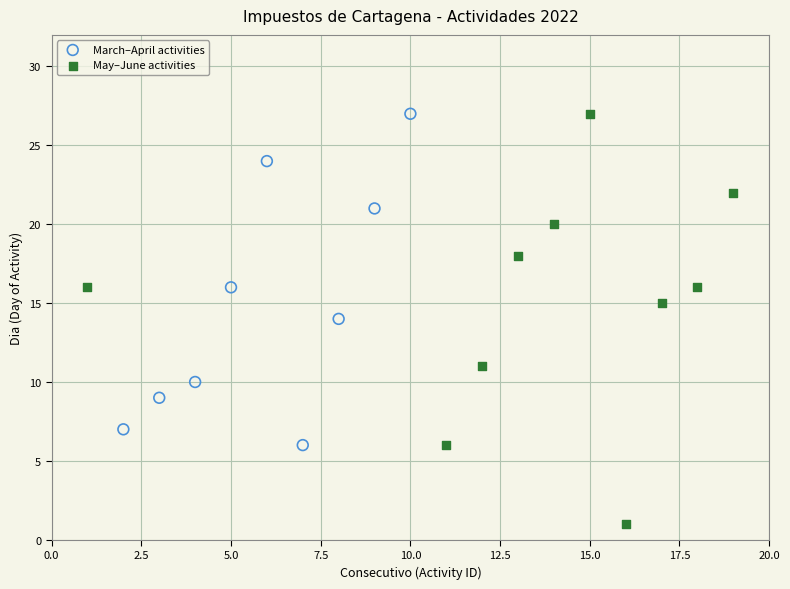

Which series has the widest spread of Y values?

May–June activities